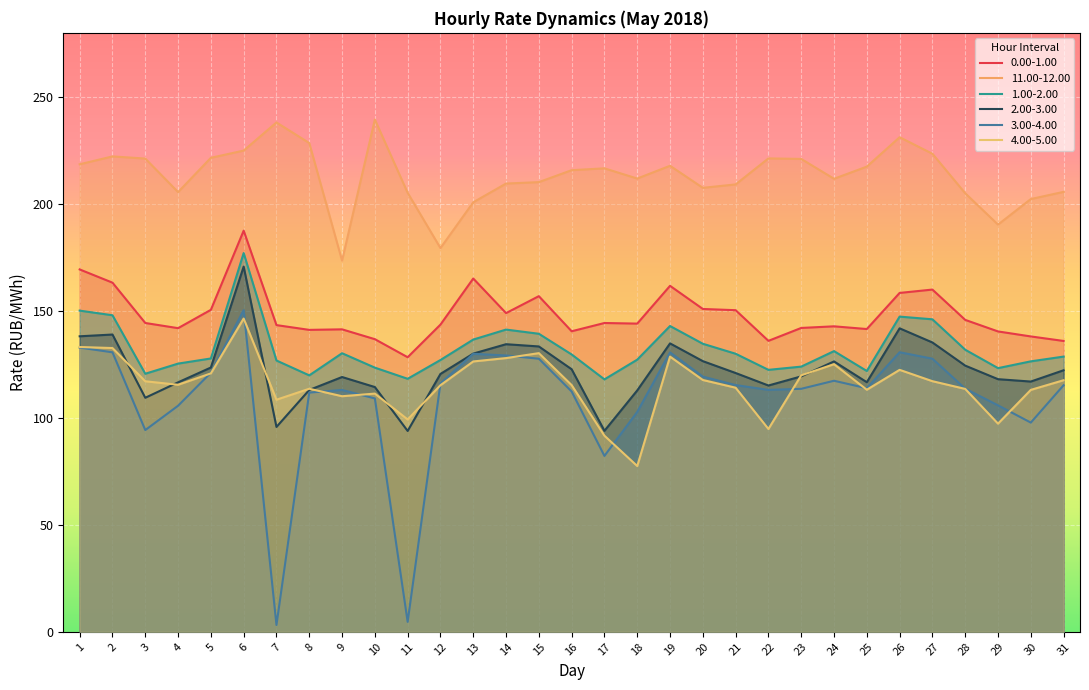

What are all the series names shown in the legend?

0.00-1.00, 11.00-12.00, 1.00-2.00, 2.00-3.00, 3.00-4.00, 4.00-5.00